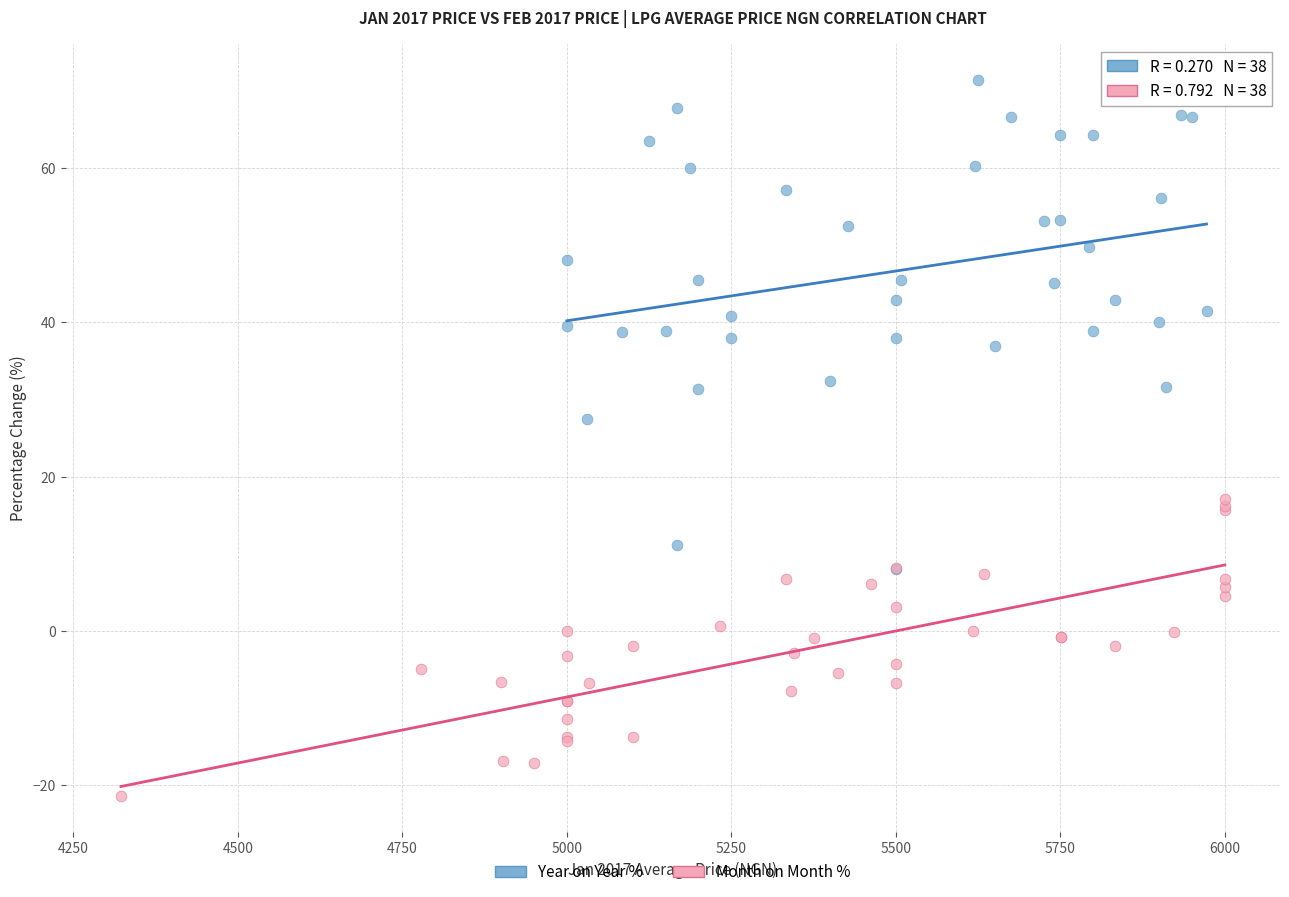

What are all the series names shown in the legend?

Year on Year %, Month on Month %